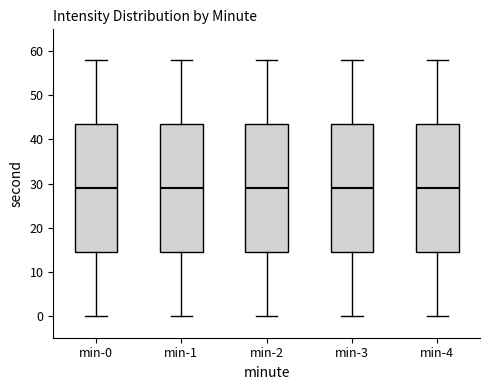

Reading left to right, read every box against the y-axis: the position of its median line, the range the box covers, and the ends of its whiskers. The values are not printed on the chart, so give them approximately, as read against the axis.

min-0: median 29, box 15 to 44, whiskers 0 to 58
min-1: median 29, box 15 to 44, whiskers 0 to 58
min-2: median 29, box 15 to 44, whiskers 0 to 58
min-3: median 29, box 15 to 44, whiskers 0 to 58
min-4: median 29, box 15 to 44, whiskers 0 to 58